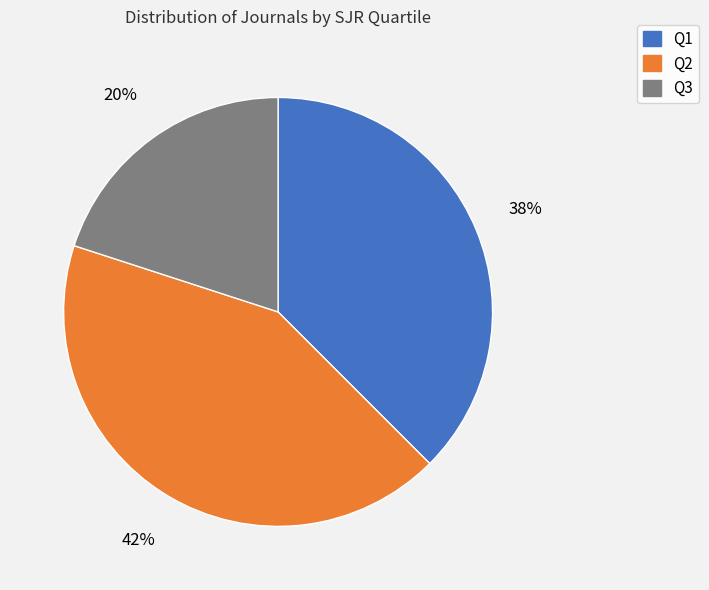

Which category has the smallest portion of the pie?

Q3